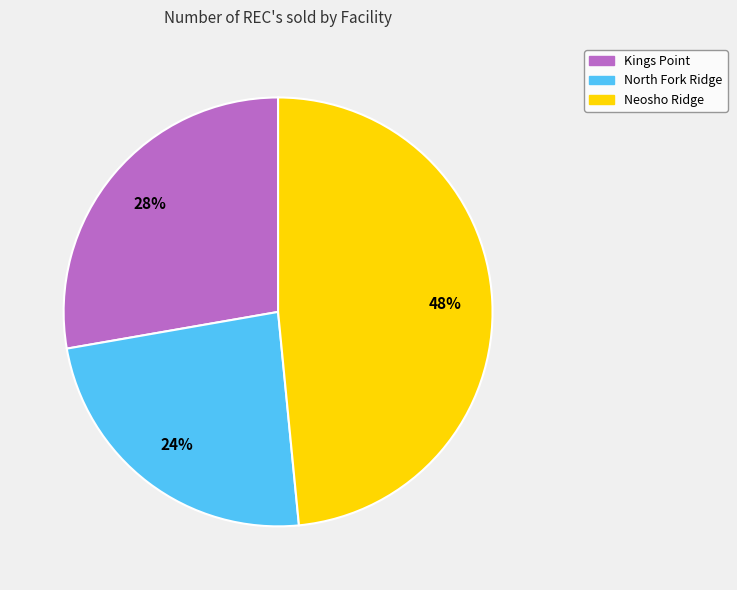

Between Neosho Ridge and North Fork Ridge, which is larger?

Neosho Ridge